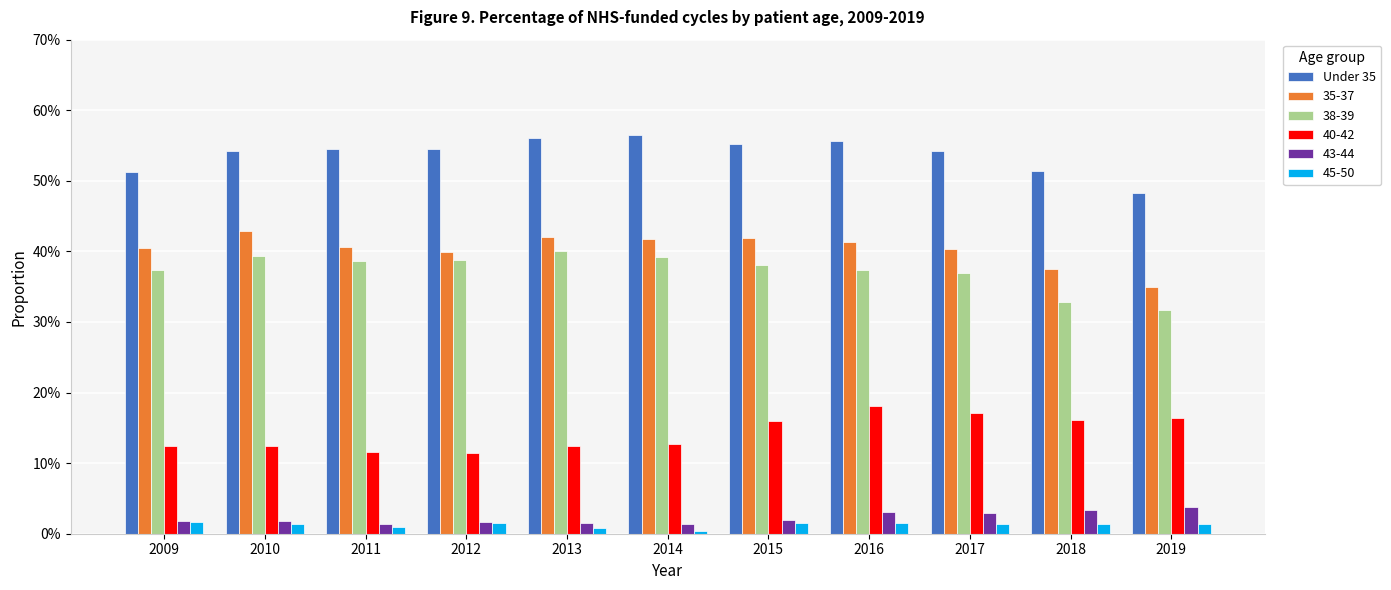

What are all the series names shown in the legend?

Under 35, 35-37, 38-39, 40-42, 43-44, 45-50